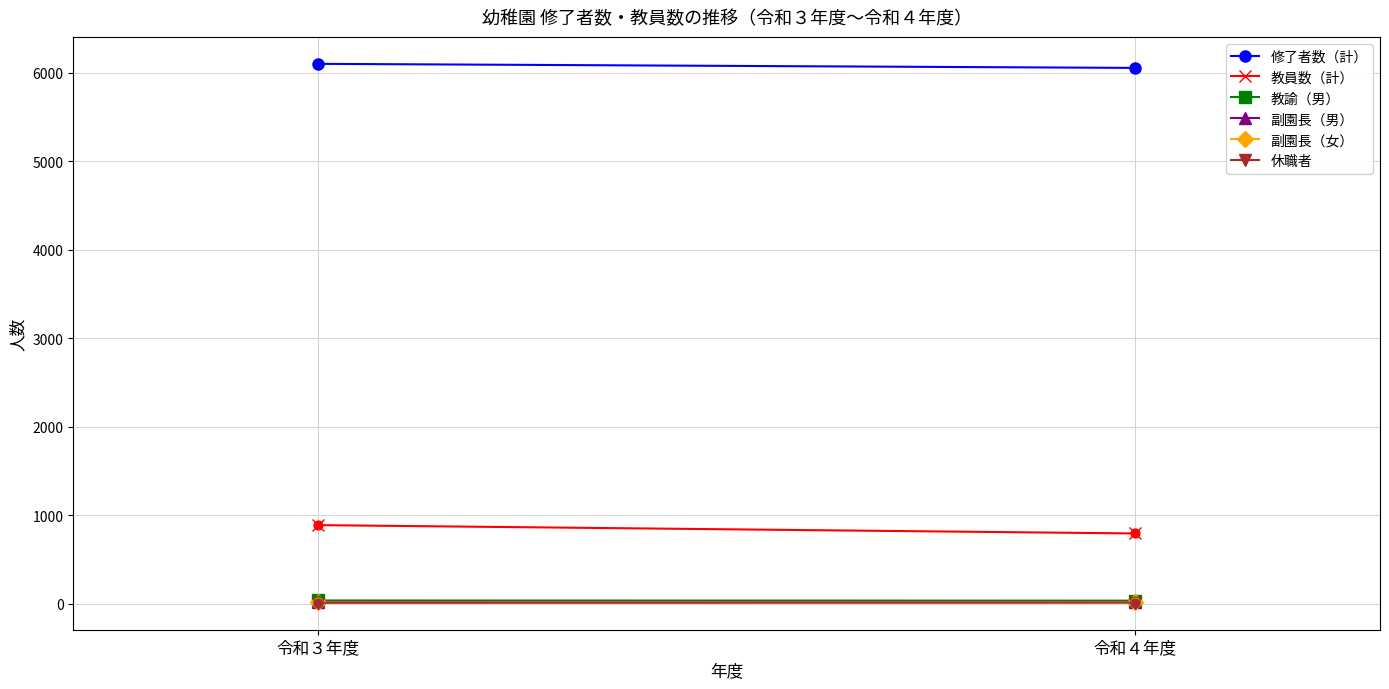

Which series reaches the minimum Y coordinate?

休職者